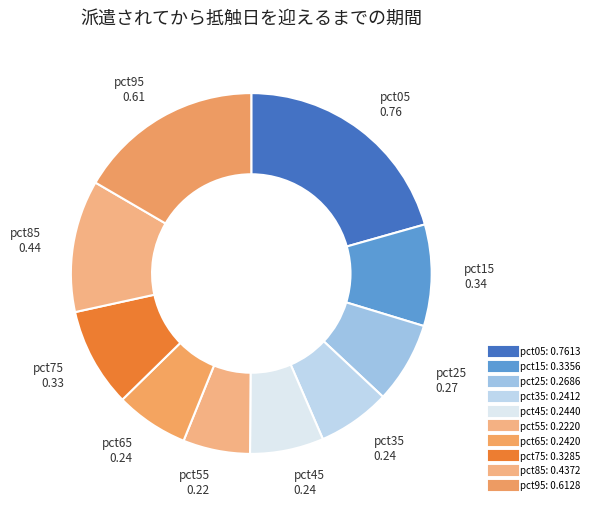

Count the number of slices in the pie.

10